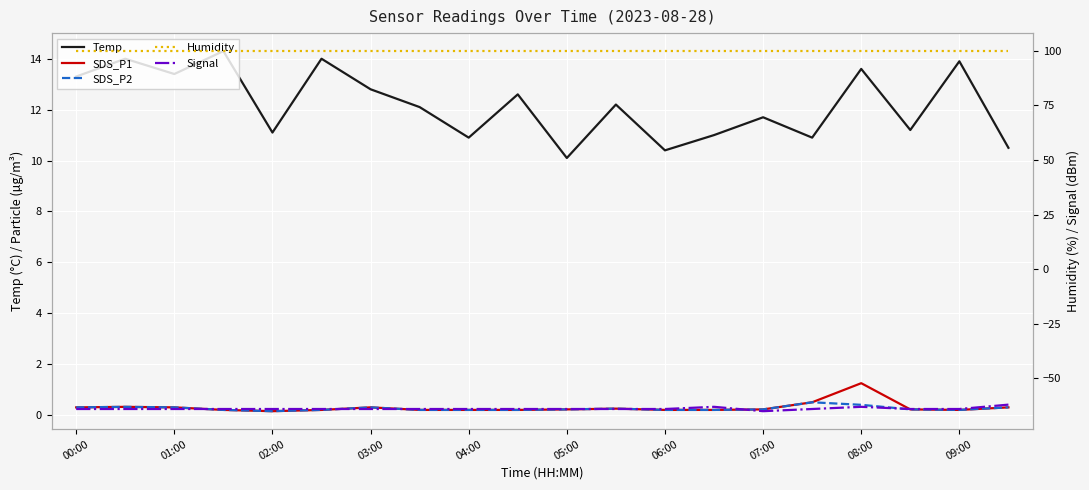

What is the spread (max minus min) of values at 08:00?

162.9